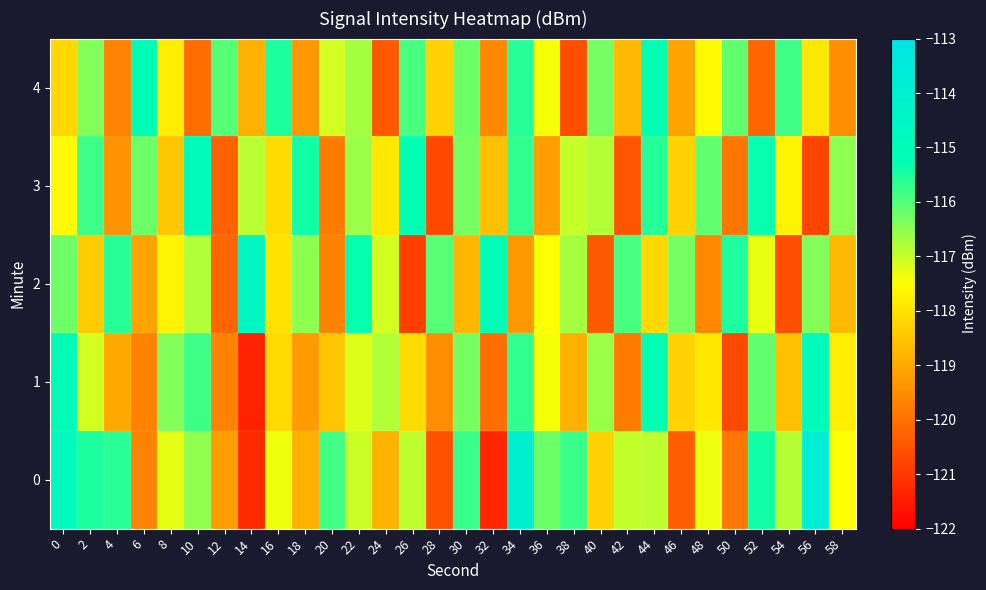

What is the total value across all series at 46?

-592.3